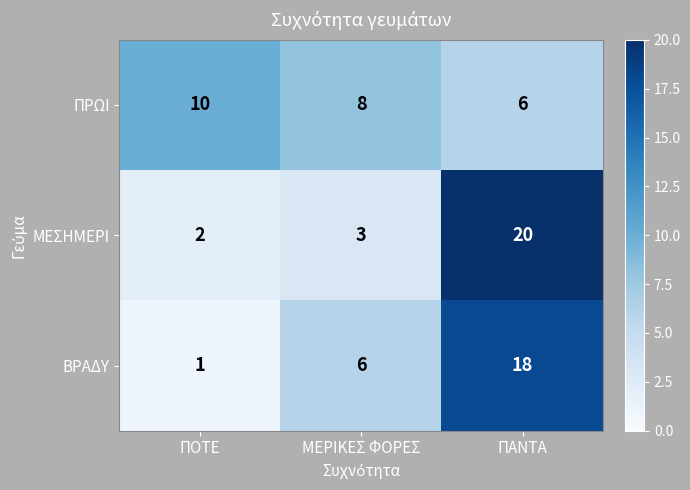

What is the maximum value shown in the chart?

20